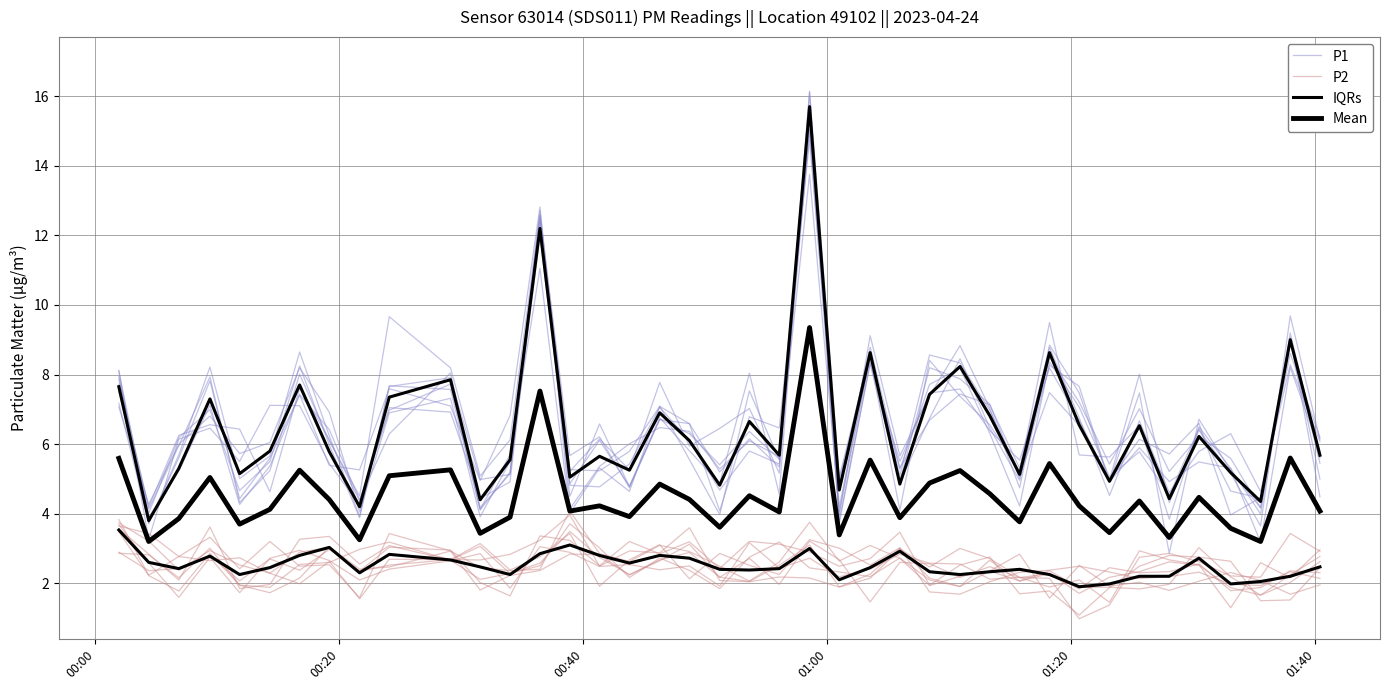

Is this an area chart (filled region under the line)?

No